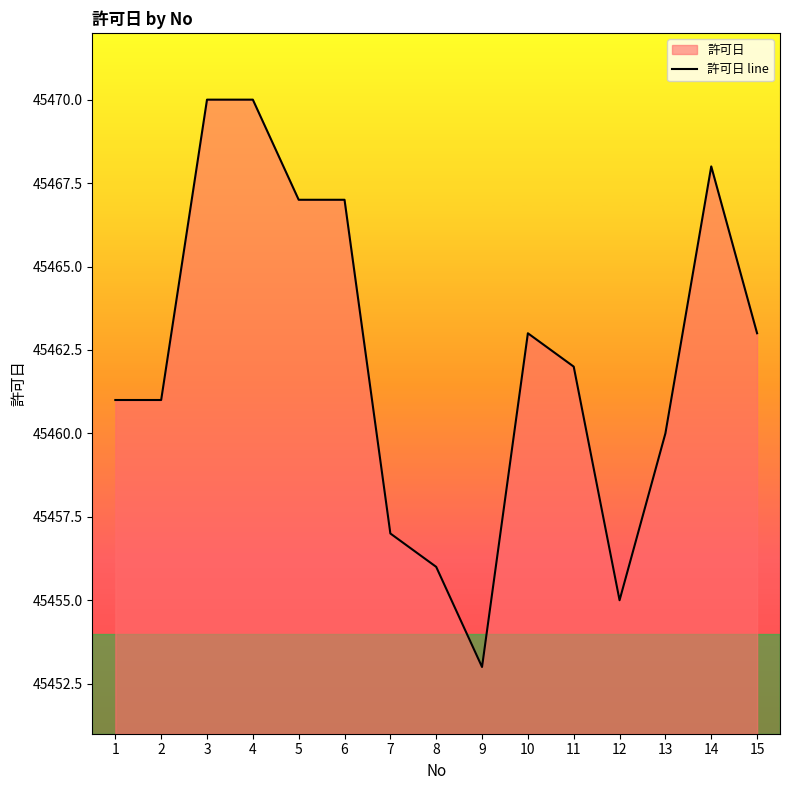

The value at 5 is 17511. True or false?

False